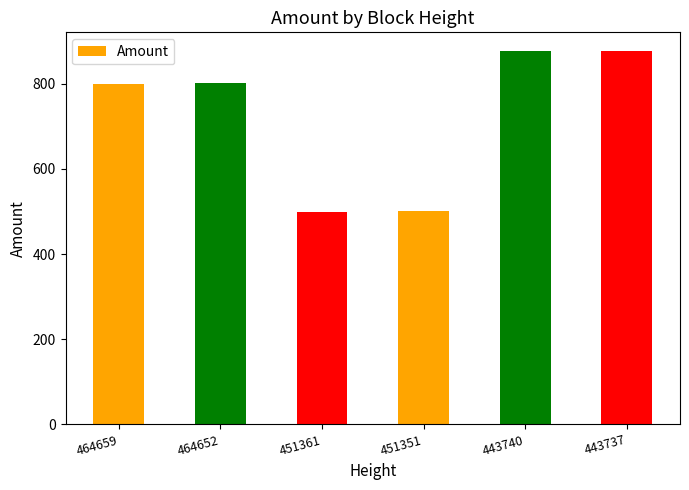

Approximately how many times larger is the value at 464659 compared to 464652?

1.0